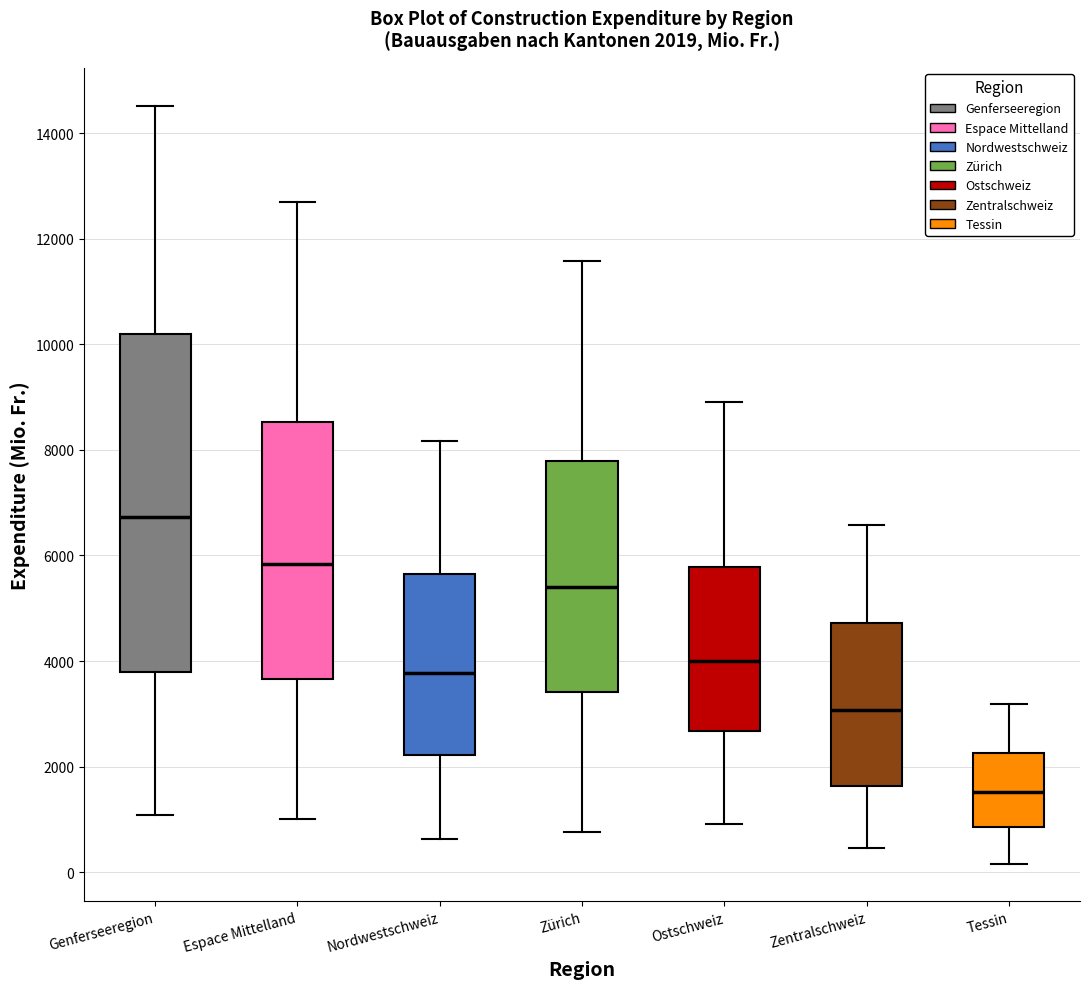

Which box's median line is the lowest?

Tessin